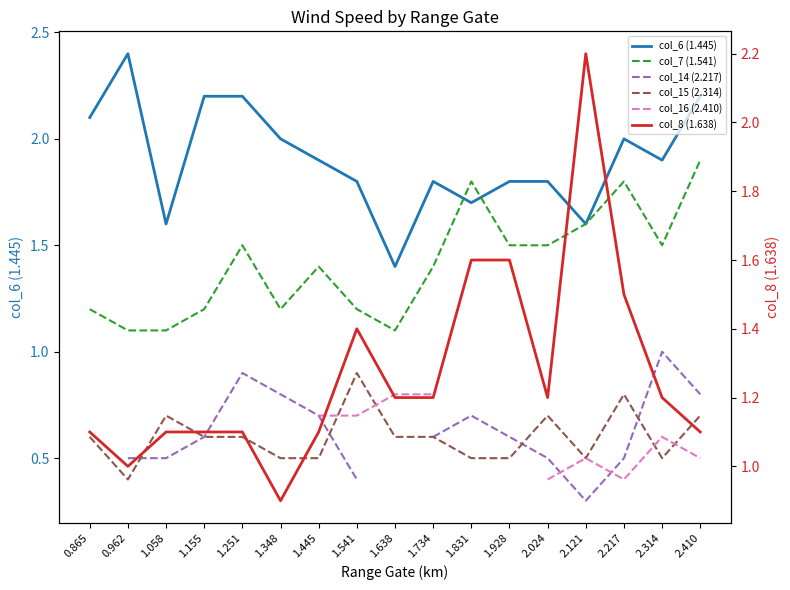

True or false: col_6 (1.445) and col_15 (2.314) cross at least once.

False